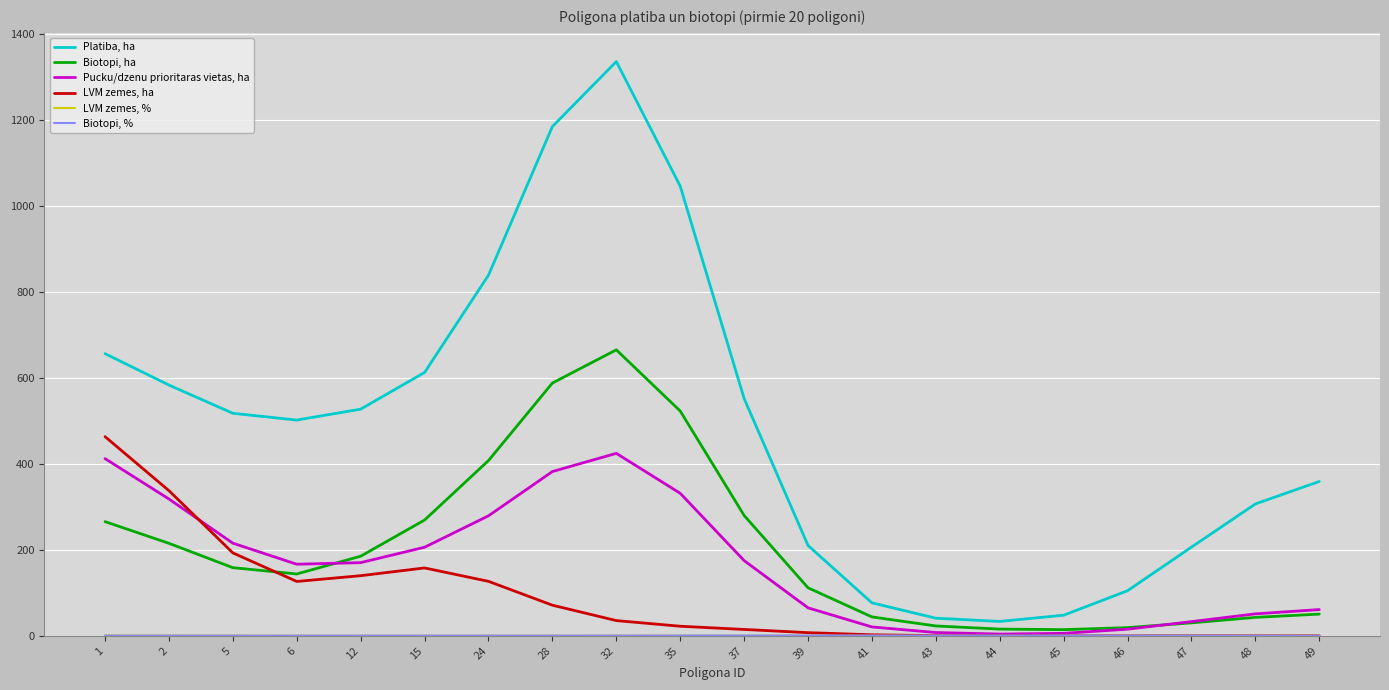

What is the spread (max minus min) of values at 6?

501.5